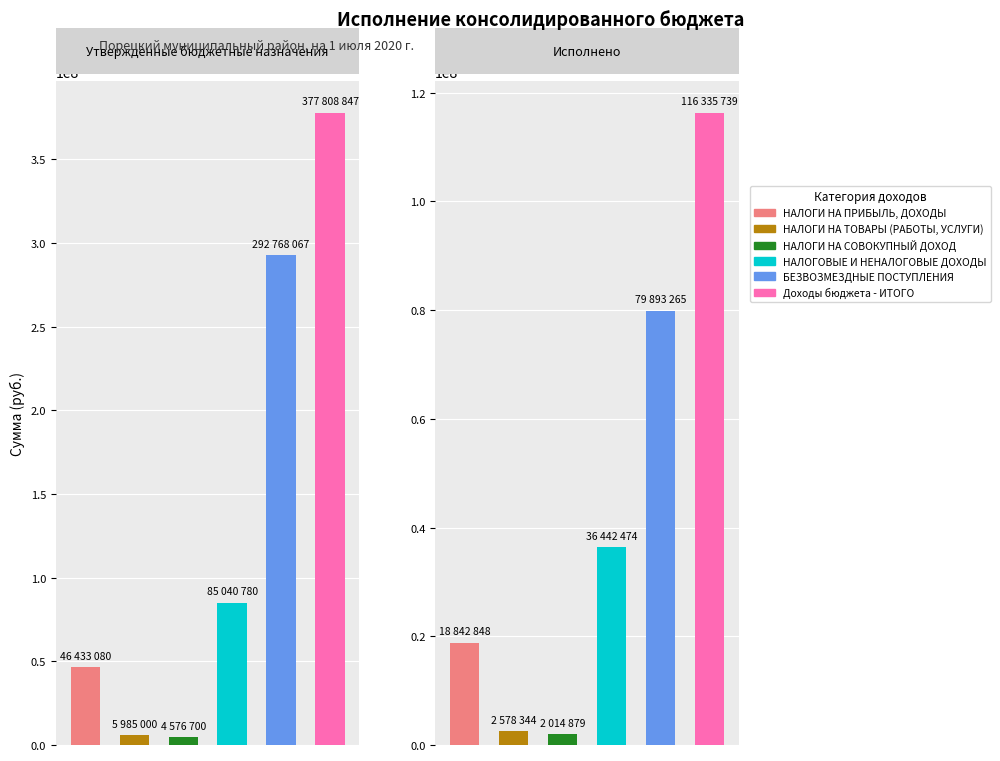

Reading left to right, transcribe all the data shown in this chart.

НАЛОГИ НА ПРИБЫЛЬ, ДОХОДЫ: 0=46433080.0	1=18842847.6
НАЛОГИ НА ТОВАРЫ (РАБОТЫ, УСЛУГИ): 0=5985000.0	1=2578344.5
НАЛОГИ НА СОВОКУПНЫЙ ДОХОД: 0=4576700.0	1=2014879.2
НАЛОГОВЫЕ И НЕНАЛОГОВЫЕ ДОХОДЫ: 0=85040780.0	1=36442474.2
БЕЗВОЗМЕЗДНЫЕ ПОСТУПЛЕНИЯ: 0=292768066.9	1=79893265.2
Доходы бюджета - ИТОГО: 0=377808846.9	1=116335739.4